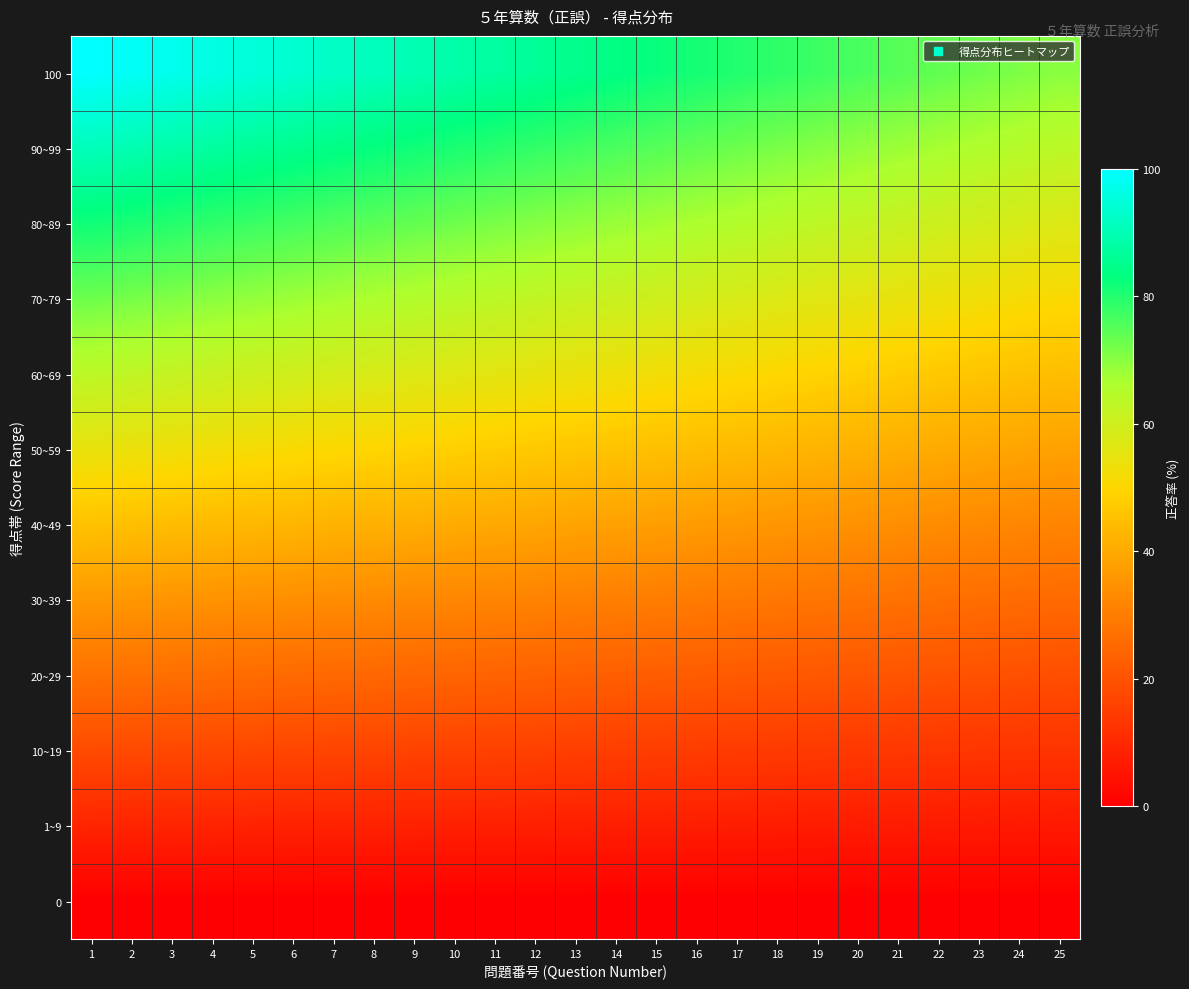

What is the spread (max minus min) of values at 13?

85.0